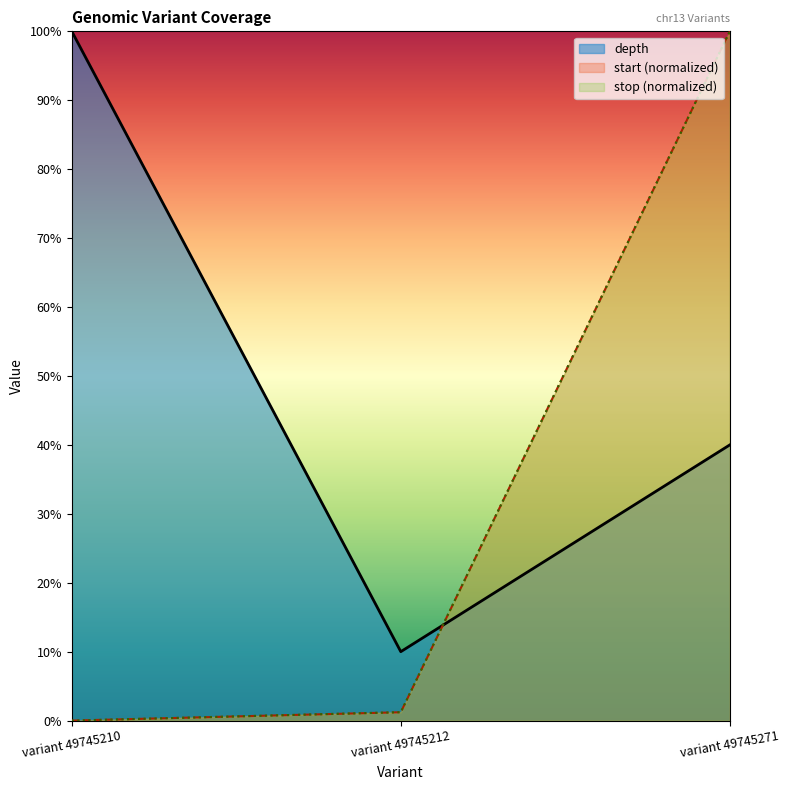

Reading left to right, transcribe all the data shown in this chart.

depth: variant 49745210=1.0	variant 49745212=0.1	variant 49745271=0.4
start: variant 49745210=0.0	variant 49745212=0.0	variant 49745271=1.0
stop: variant 49745210=0.0	variant 49745212=0.0	variant 49745271=1.0